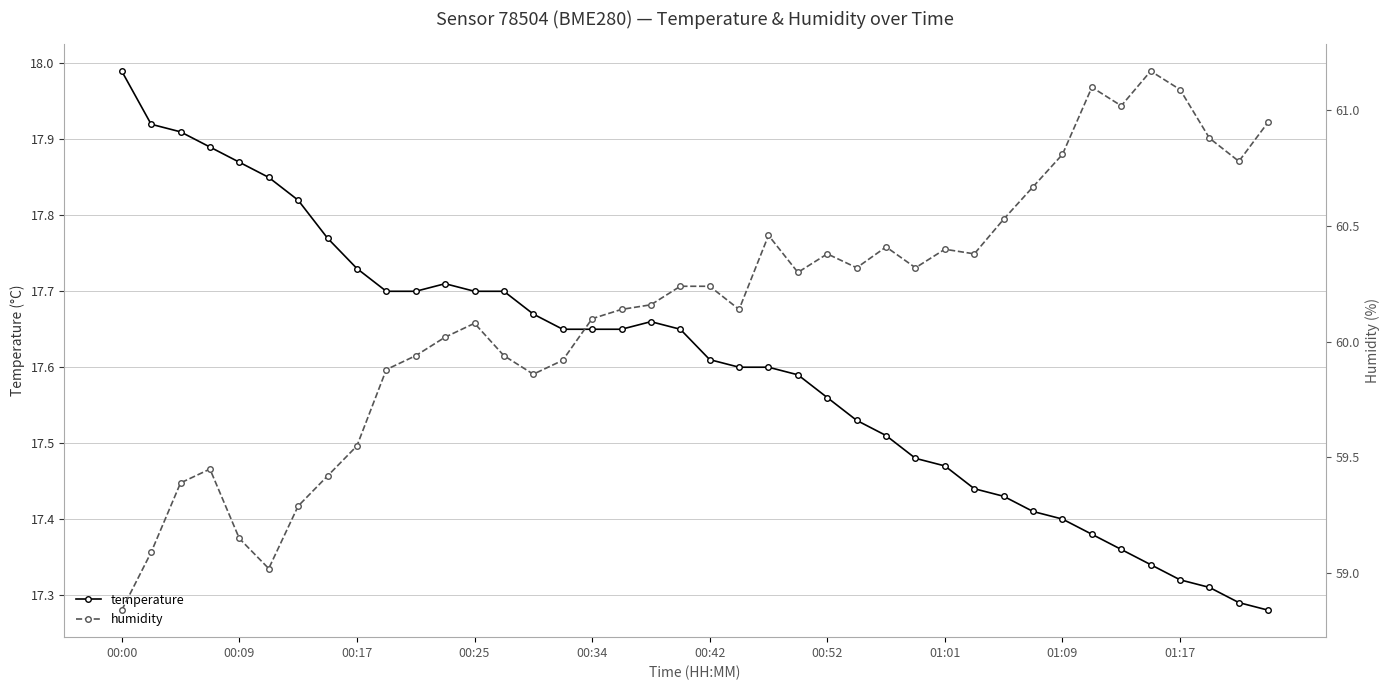

At 21, list the series in order from smallest to largest.

temperature, humidity